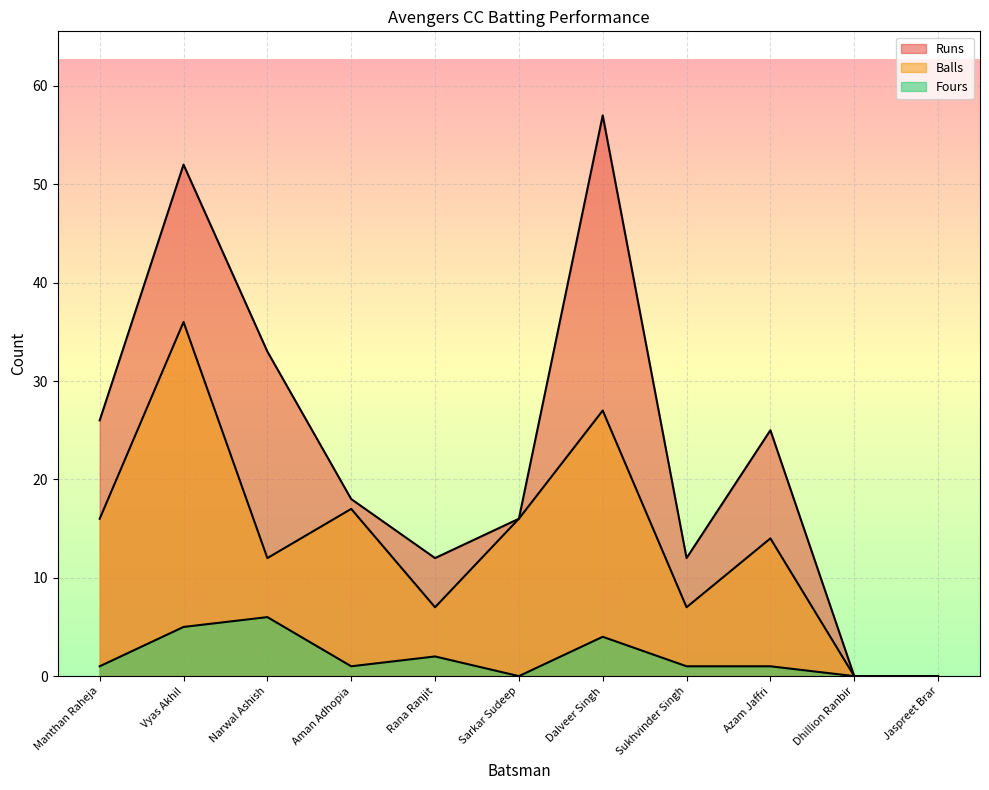

True or false: Balls and Runs cross at least once.

False